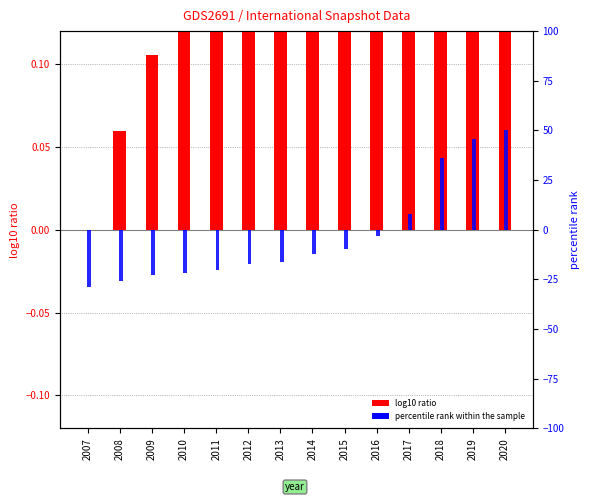

Rank the series at 2020 from lowest to highest value.

log10 ratio, percentile rank within the sample